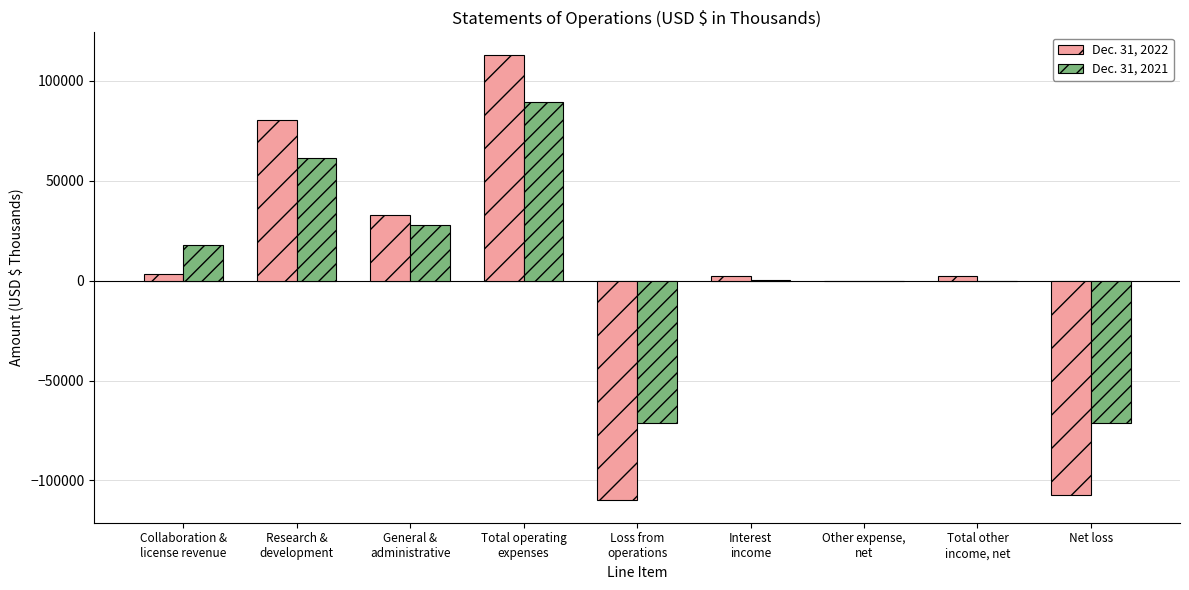

What is the greatest value displayed?

113161